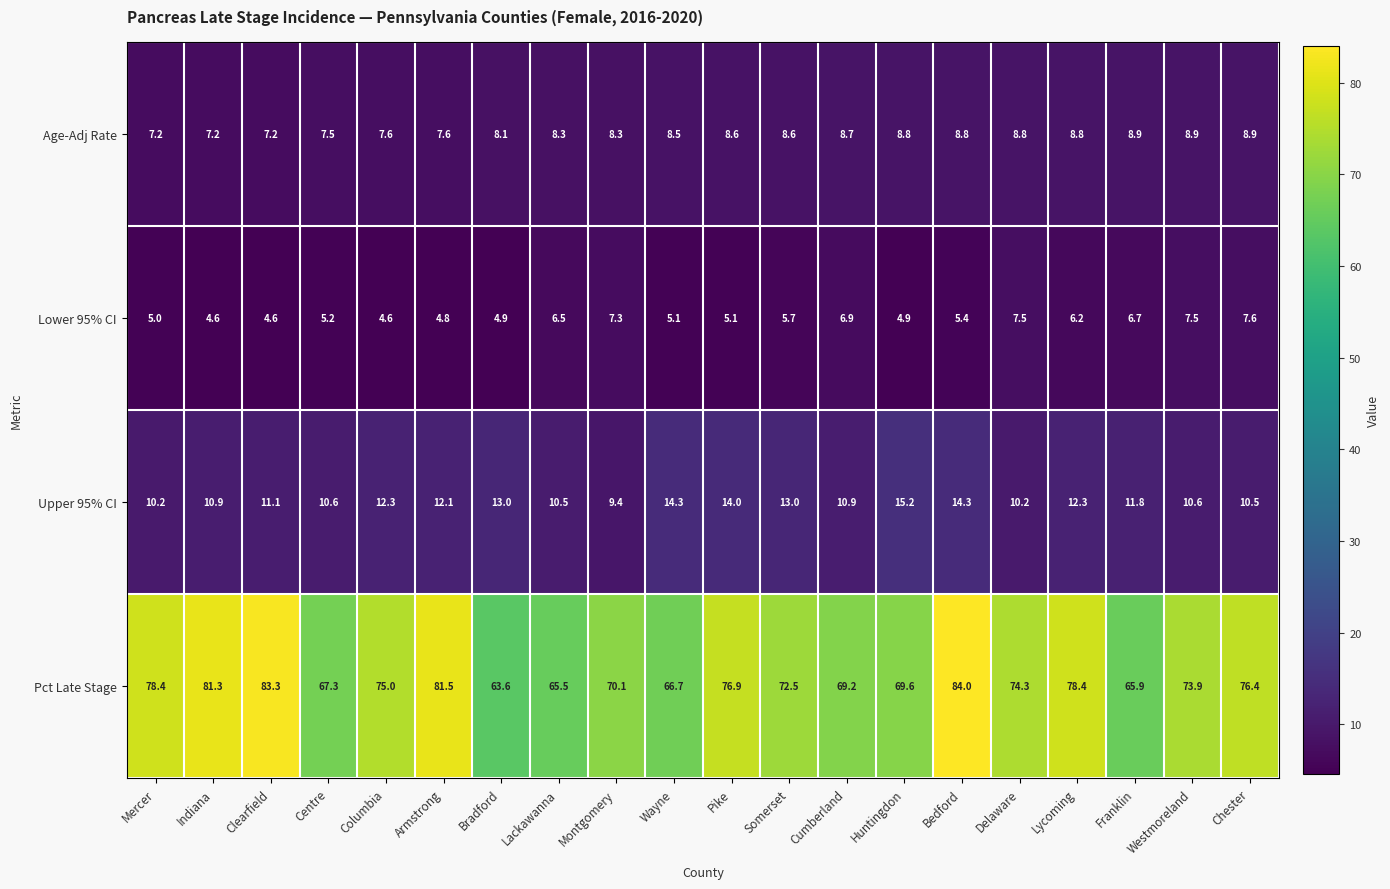

How many data points in Pct Late Stage are less than 74?

10